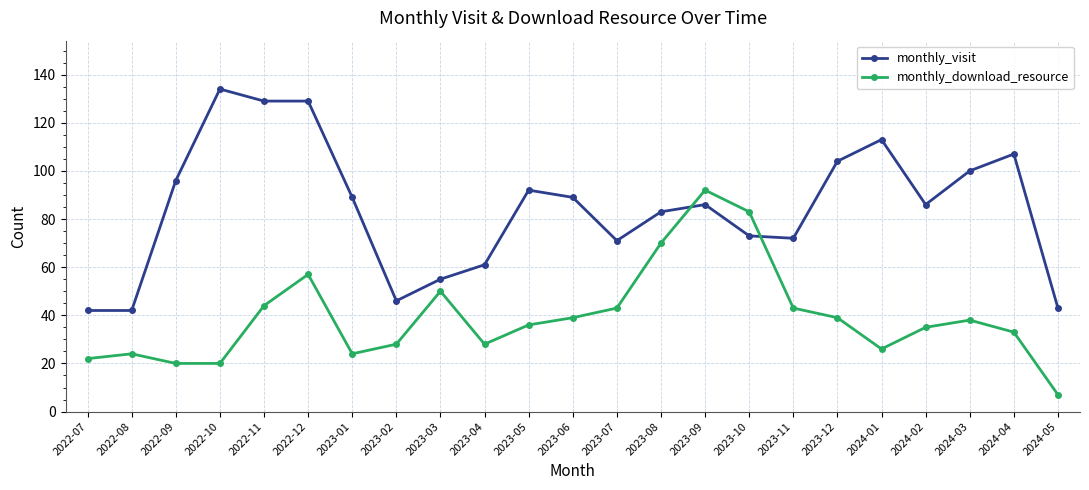

Reading left to right, what are all the values shown in this chart?

monthly_visit: 2022-07=42	2022-08=42	2022-09=96	2022-10=134	2022-11=129	2022-12=129	2023-01=89	2023-02=46	2023-03=55	2023-04=61	2023-05=92	2023-06=89	2023-07=71	2023-08=83	2023-09=86	2023-10=73	2023-11=72	2023-12=104	2024-01=113	2024-02=86	2024-03=100	2024-04=107	2024-05=43
monthly_download_resource: 2022-07=22	2022-08=24	2022-09=20	2022-10=20	2022-11=44	2022-12=57	2023-01=24	2023-02=28	2023-03=50	2023-04=28	2023-05=36	2023-06=39	2023-07=43	2023-08=70	2023-09=92	2023-10=83	2023-11=43	2023-12=39	2024-01=26	2024-02=35	2024-03=38	2024-04=33	2024-05=7